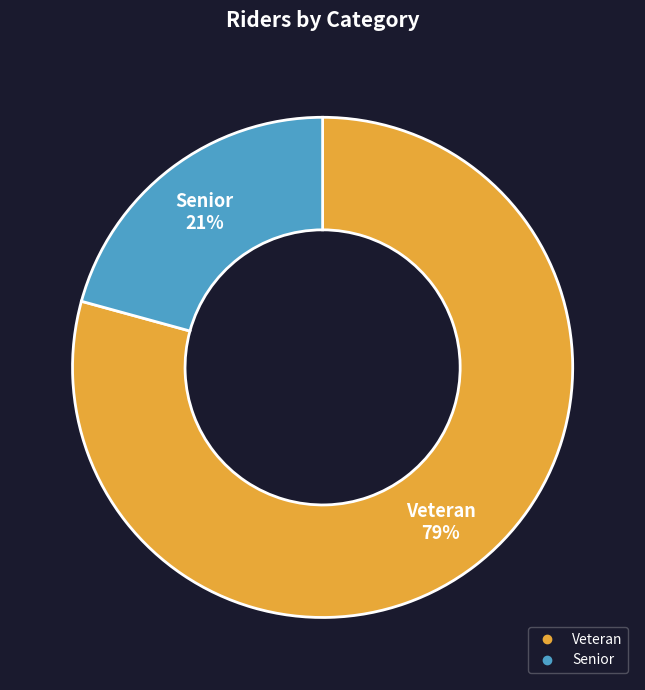

Which slice represents more than half of the pie?

Veteran